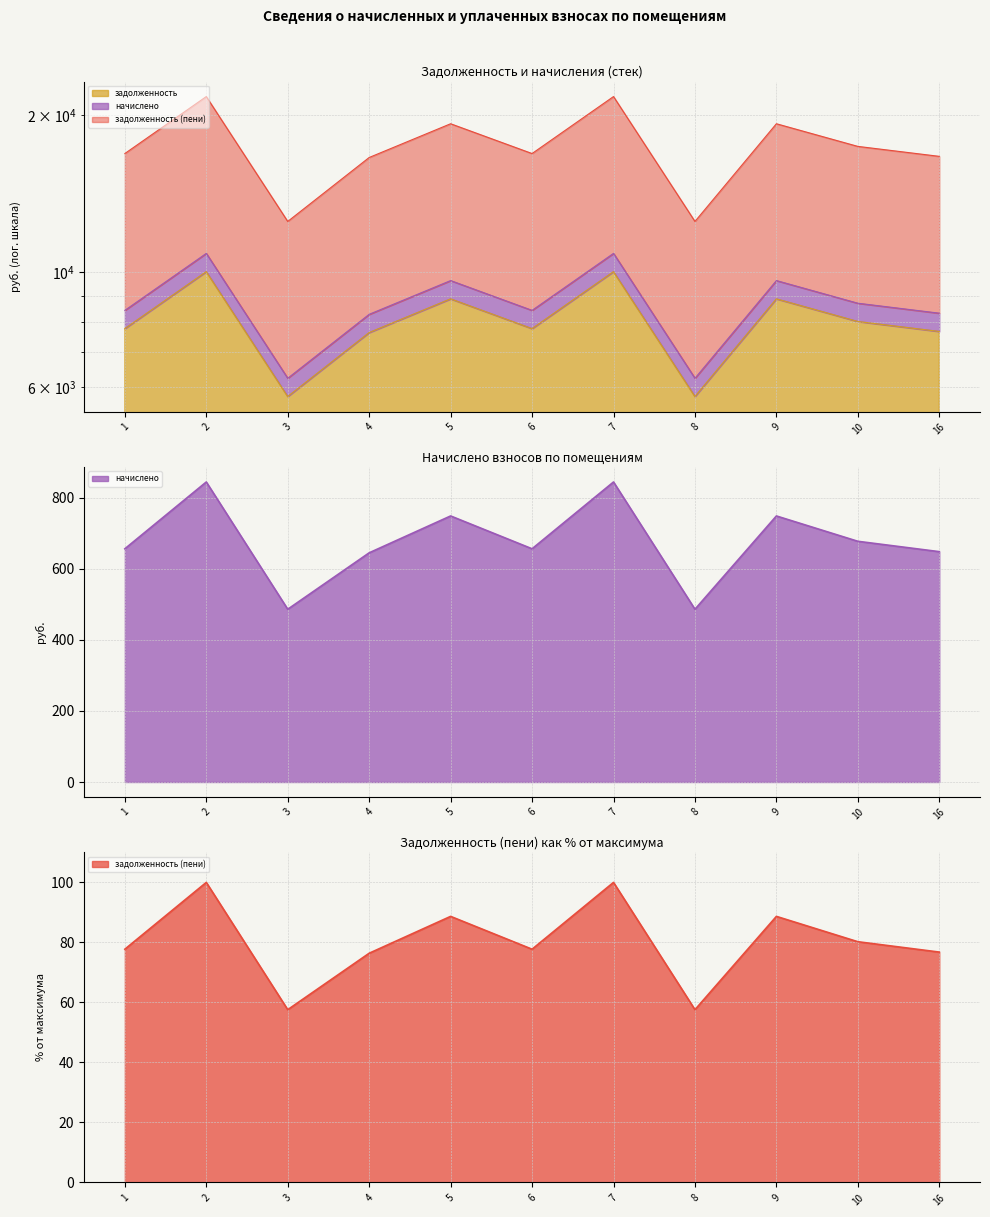

Which series changed the most between 3 and 8?

задолженность